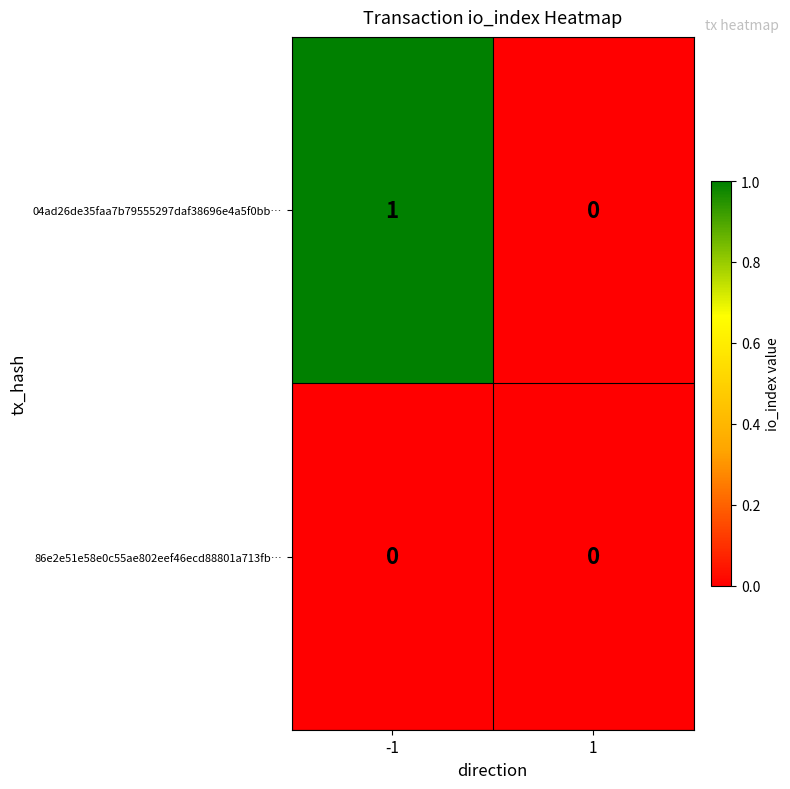

Which series has the largest total across all categories?

04ad26de35faa7b79555297daf38696e4a5f0bb…